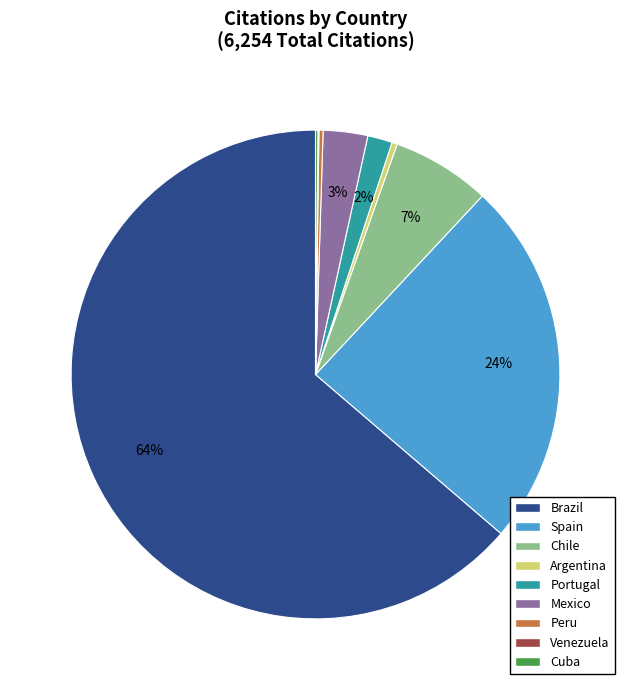

Which has a higher value, Spain or Brazil?

Brazil